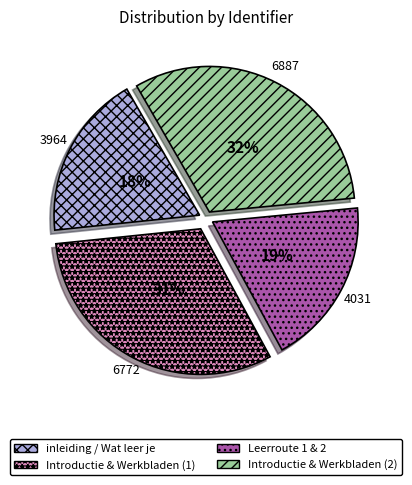

Does Introductie & Werkbladen (1) account for over 50% of the chart?

No